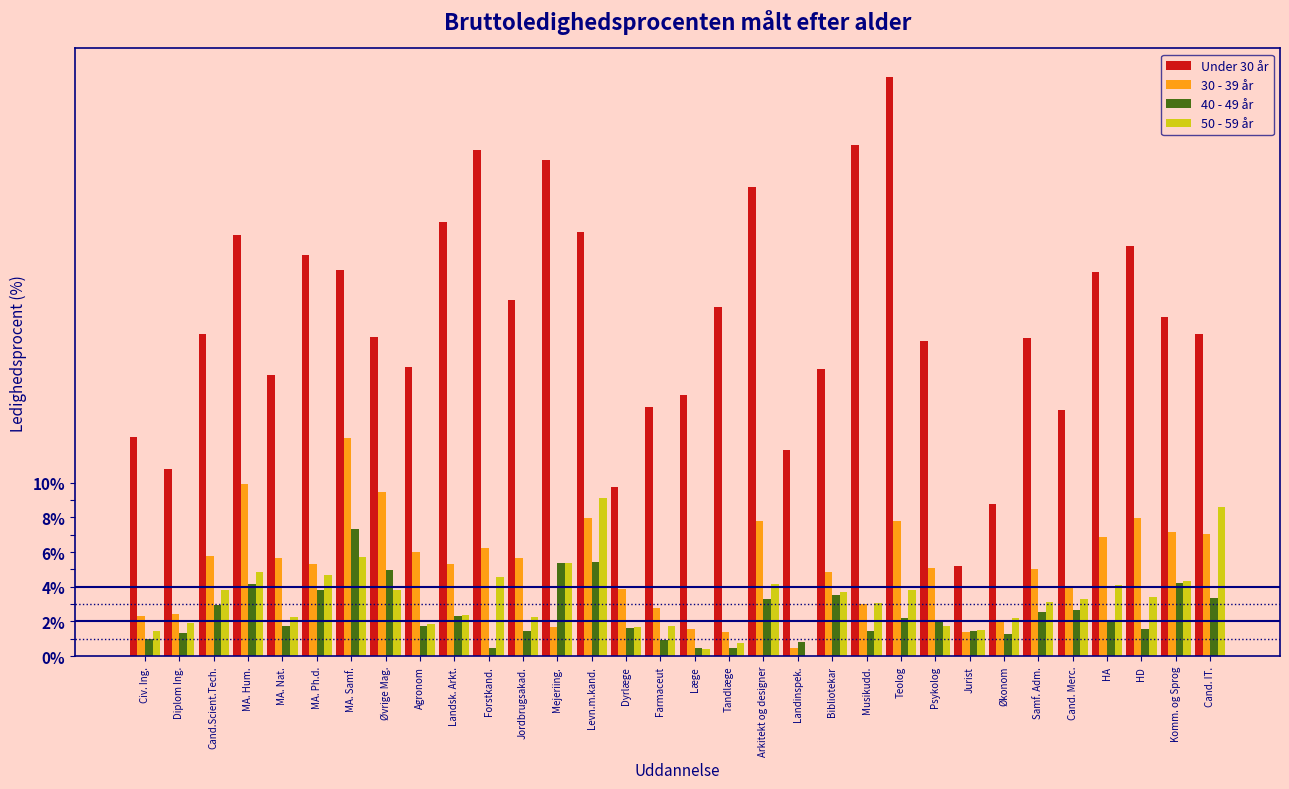

Which series has the largest total across all categories?

Under 30 år